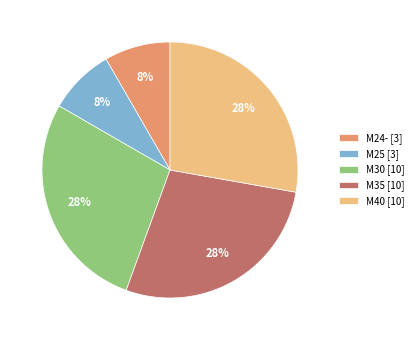

Is it true that M24- [3] is 8% of the pie?

True